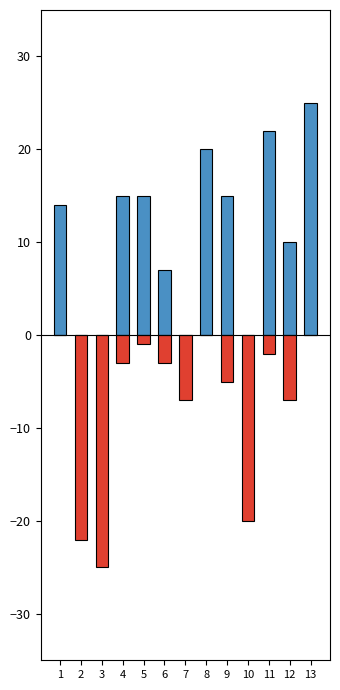

Reading left to right, extract all data points from this chart.

Score 1: 1=14	2=0	3=0	4=15	5=15	6=7	7=0	8=20	9=15	10=0	11=22	12=10	13=25
Score 2: 1=0	2=-22	3=-25	4=-3	5=-1	6=-3	7=-7	8=0	9=-5	10=-20	11=-2	12=-7	13=0